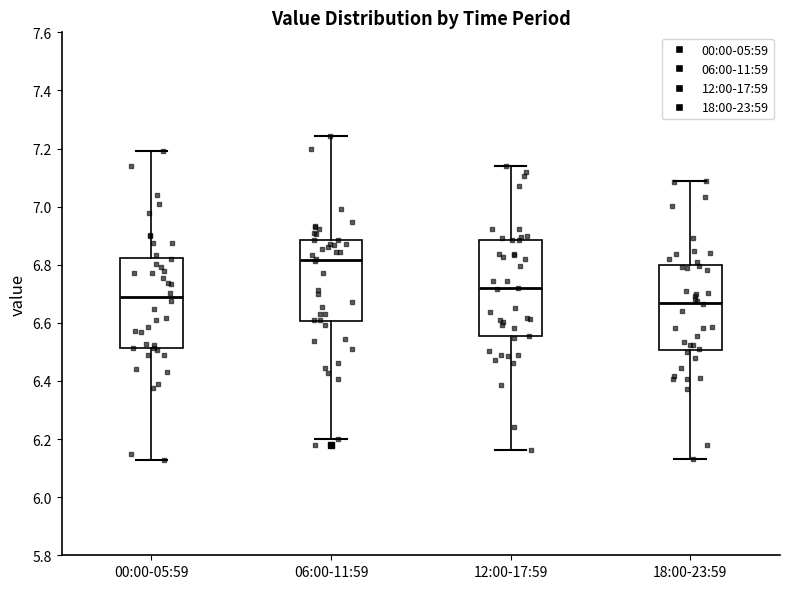

Reading left to right, transcribe this box plot: for each box, give where its median line is, the range the box spans, and where its two whiskers end, as read against the y-axis. The values are not printed on the chart, so give them approximately, as read against the axis.

00:00-05:59: median 6.70, box 6.52 to 6.82, whiskers 6.12 to 7.20
06:00-11:59: median 6.82, box 6.60 to 6.88, whiskers 6.20 to 7.24
12:00-17:59: median 6.72, box 6.56 to 6.88, whiskers 6.16 to 7.14
18:00-23:59: median 6.66, box 6.50 to 6.80, whiskers 6.14 to 7.08